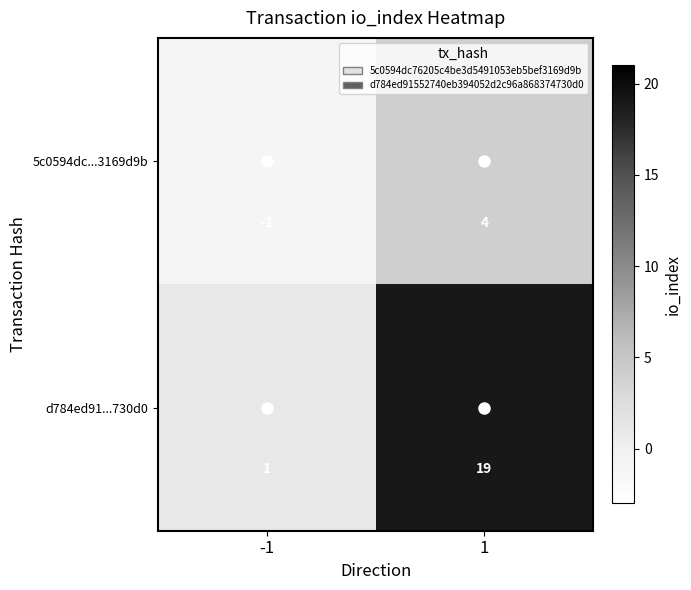

What is the difference between the highest and lowest values at 1?

15